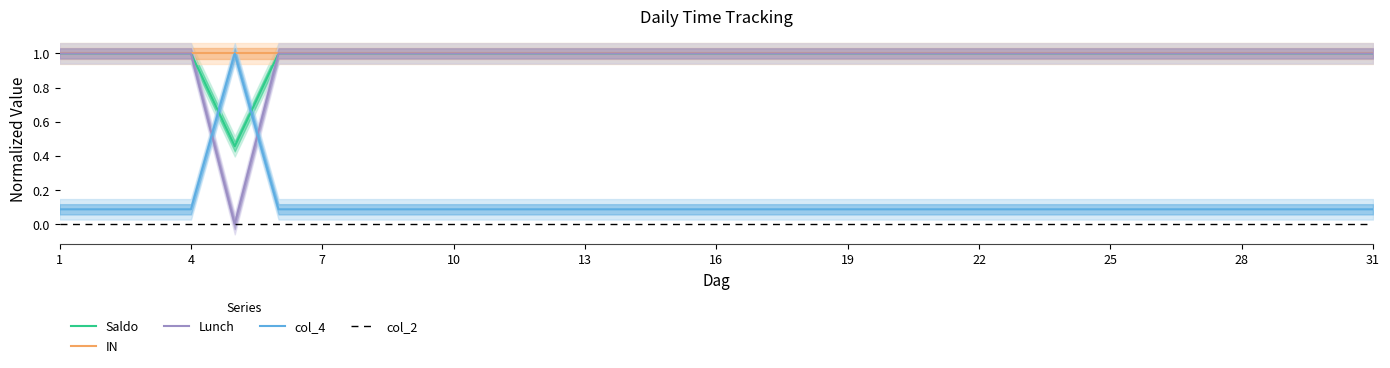

What is the difference between the highest and lowest values at 6?

0.9